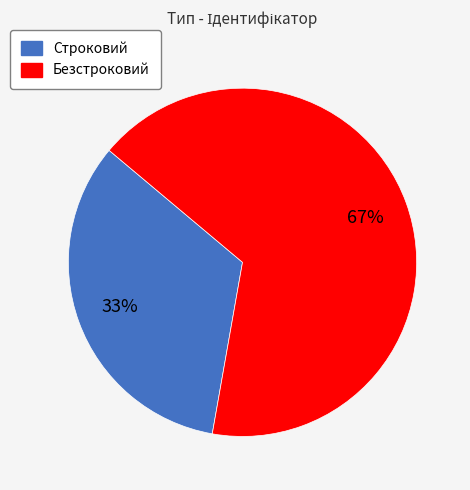

How many slices are in this pie chart?

2